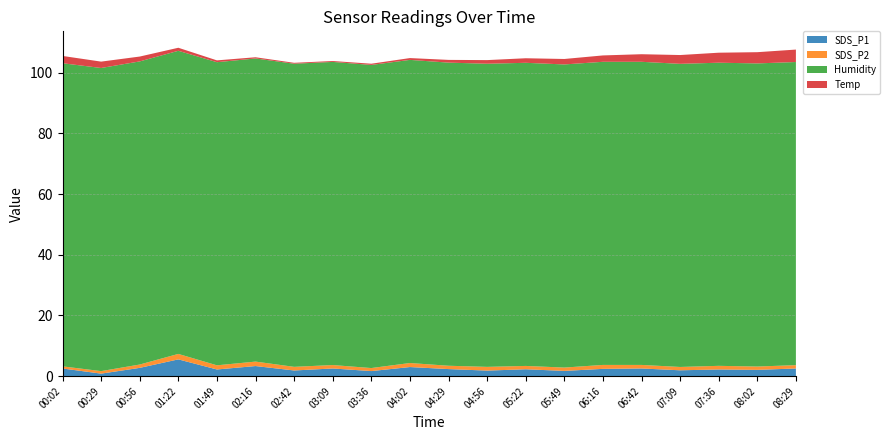

Reading right to left, list all the values displayed in this chart.

SDS_P1: 2.5	2.1	2.2	1.9	2.5	2.4	1.7	2.3	1.8	2.3	3.0	1.7	2.5	1.9	3.3	2.2	5.5	2.7	0.8	2.5
SDS_P2: 1.1	1.1	1.2	1.1	1.2	1.3	1.1	1.1	1.2	1.1	1.3	1.0	1.1	1.2	1.5	1.4	1.8	1.1	0.8	0.7
Humidity: 99.9	99.9	99.9	99.9	99.9	99.9	99.9	99.9	99.9	99.9	99.9	99.9	99.9	99.9	99.9	99.9	99.9	99.9	99.9	99.9
Temp: 4.1	3.7	3.3	2.9	2.5	2.1	1.8	1.5	1.2	0.9	0.6	0.4	0.3	0.3	0.4	0.6	1.0	1.6	2.1	2.4